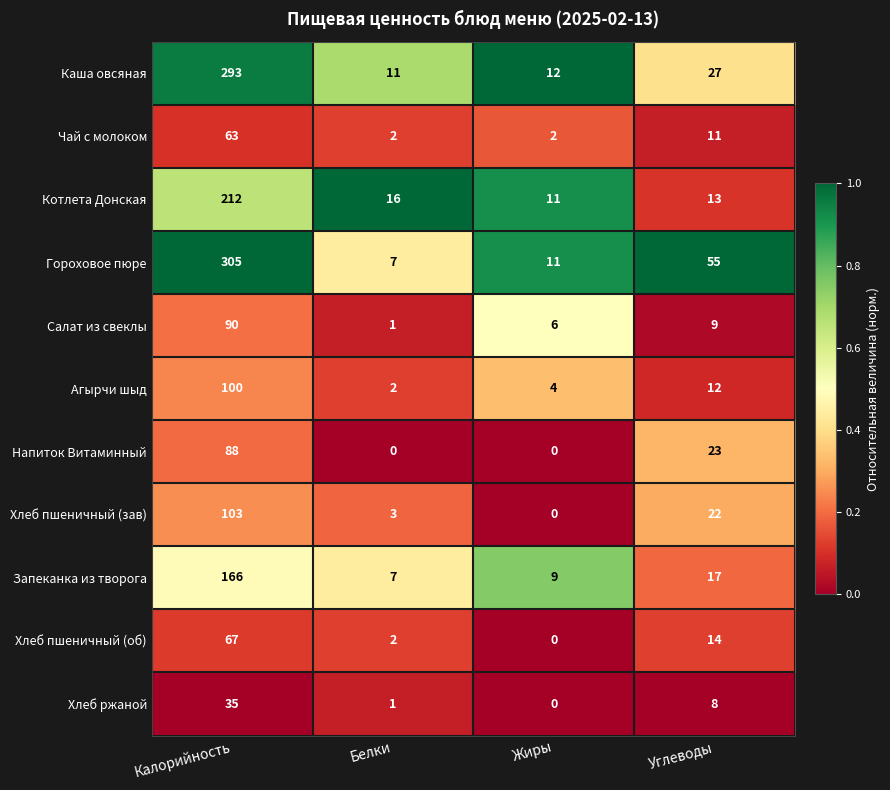

What is the greatest value displayed?

305